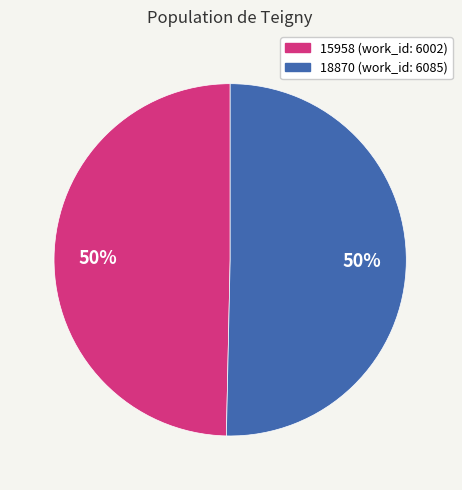

To the nearest percent, what is the combined percentage of 18870 and 15958?

100%